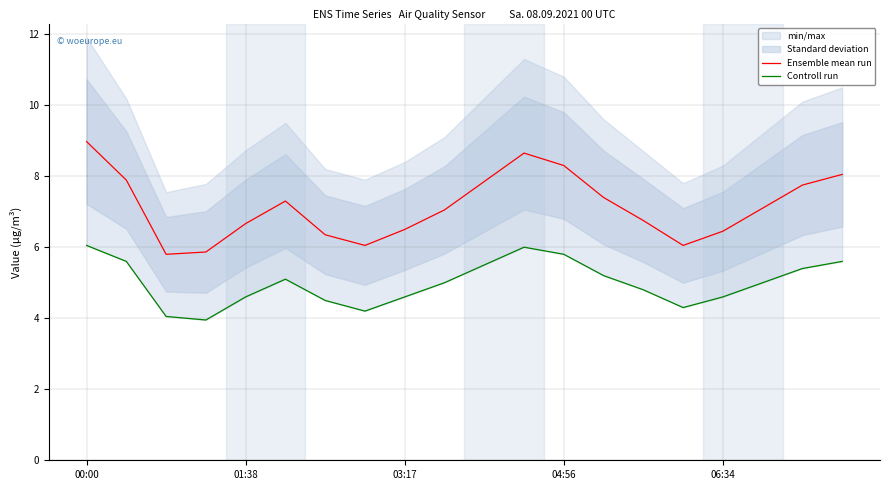

How many values in the Ensemble mean run series are below 7?

9